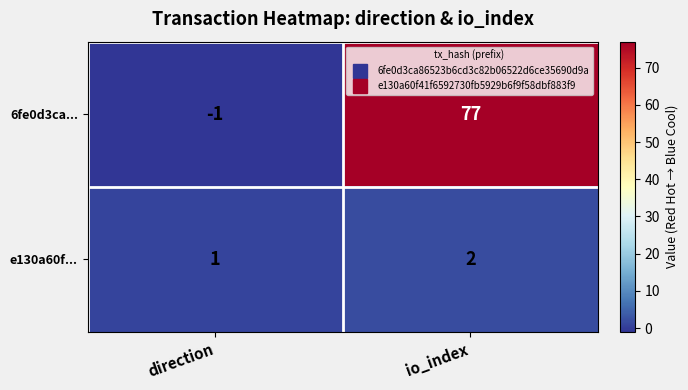

What is the spread (max minus min) of values at io_index?

75